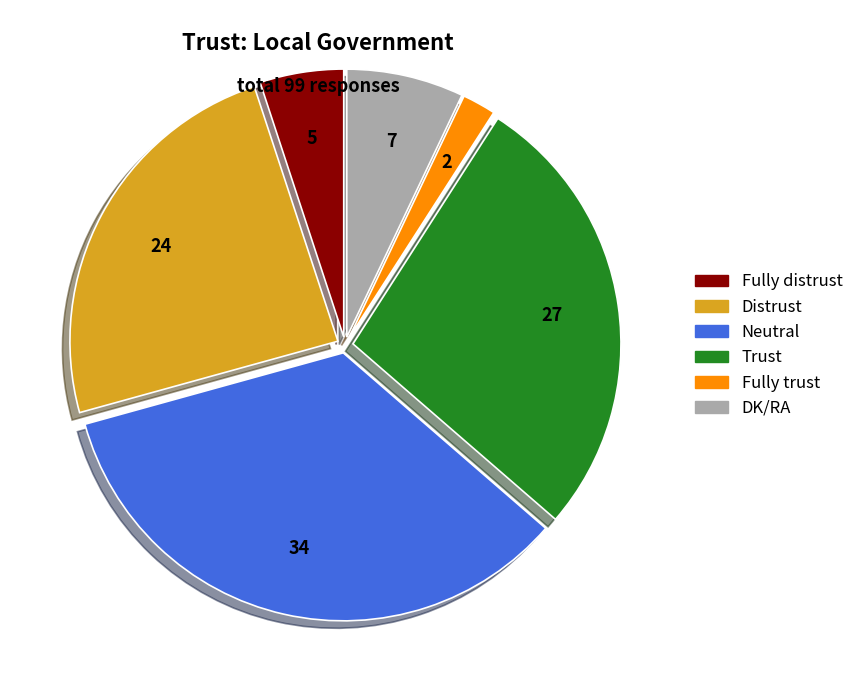

Do Fully distrust and Trust together represent more than half of the pie?

No